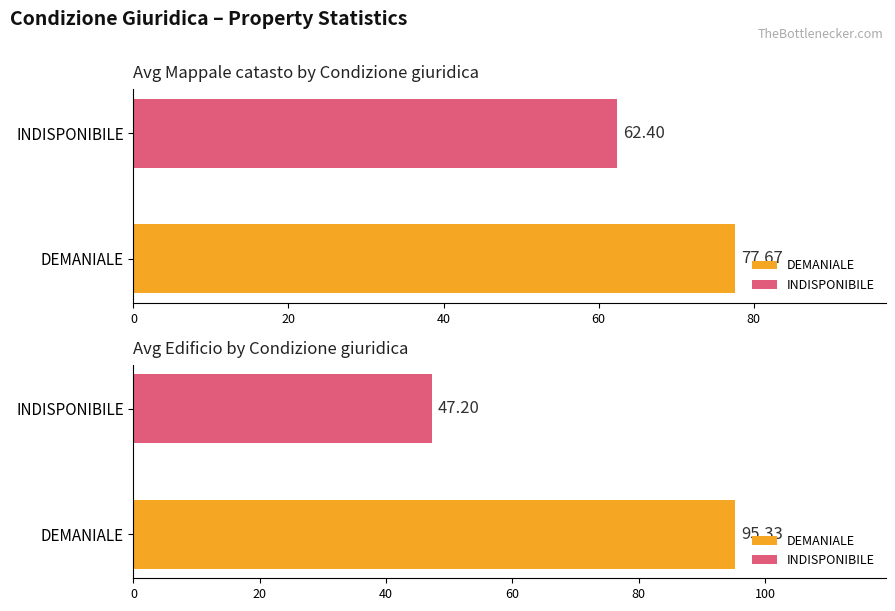

How many series are shown in this chart?

2